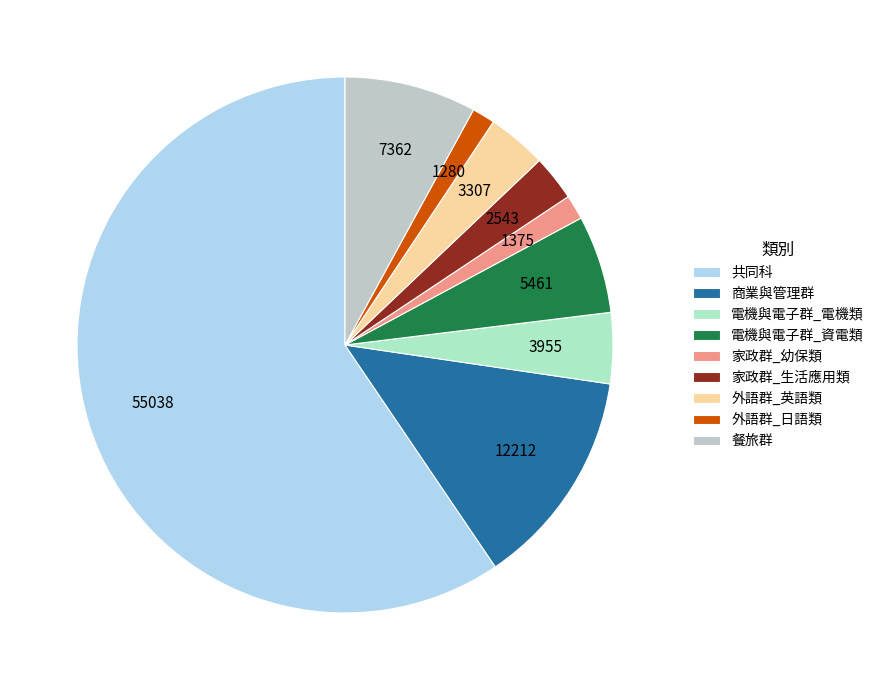

Count the number of slices in the pie.

9